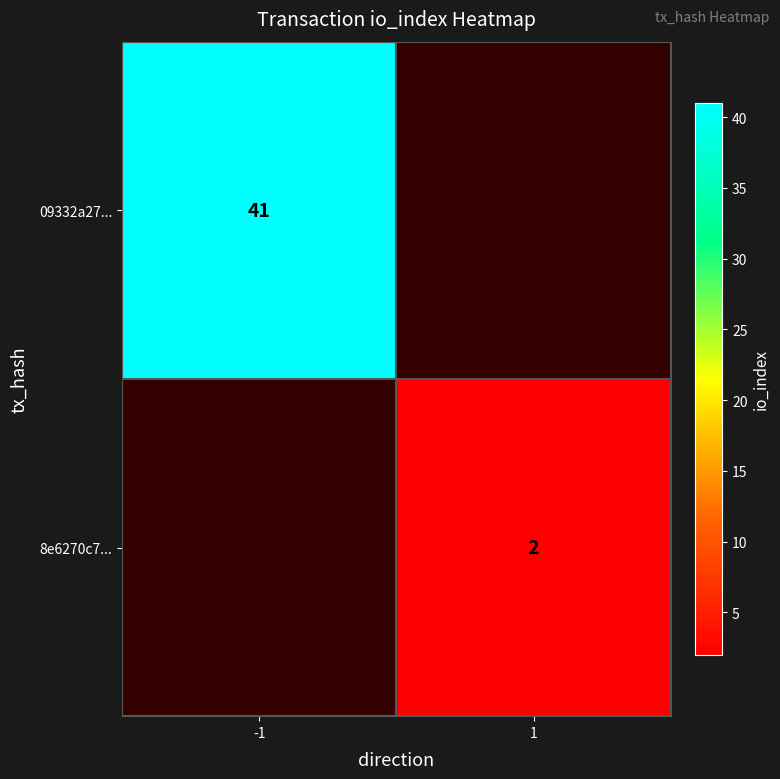

The value of 09332a27... at -1 is 21. True or false?

False